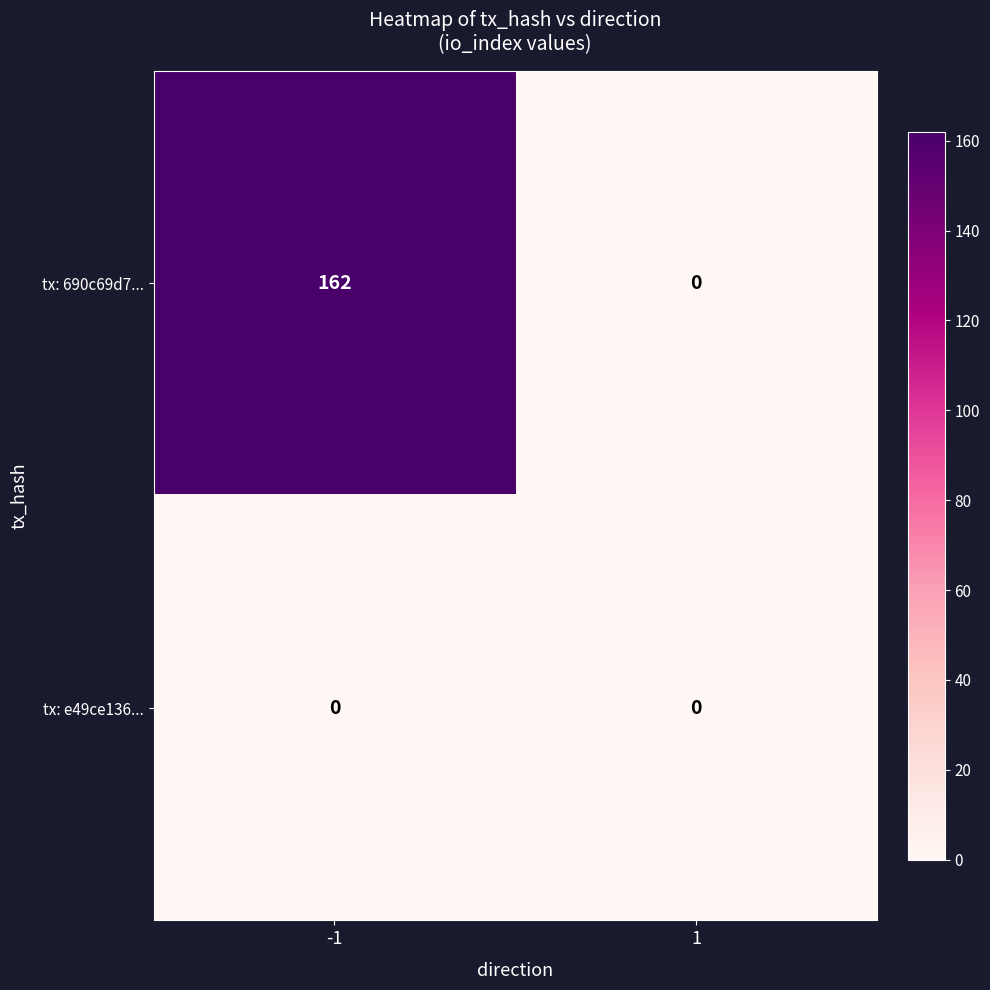

What is the total value across all series at -1?

162